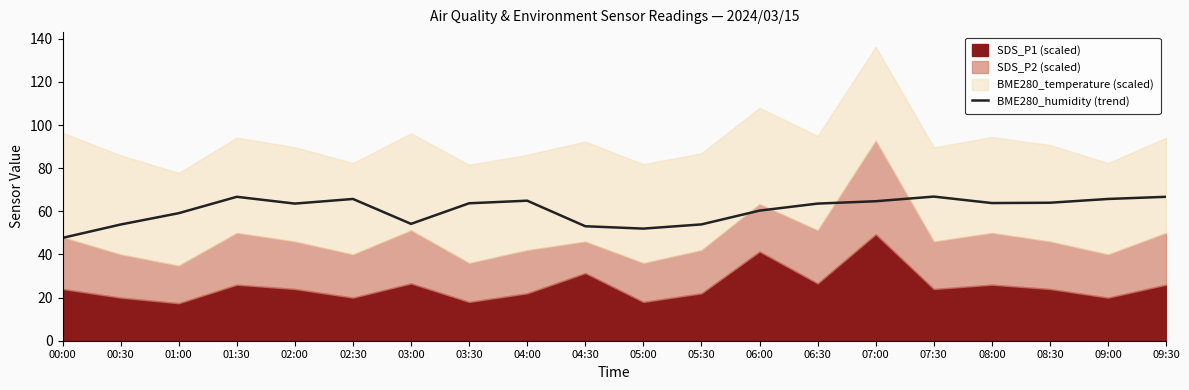

At which label does BME280_humidity (trend) reach its minimum?

00:00